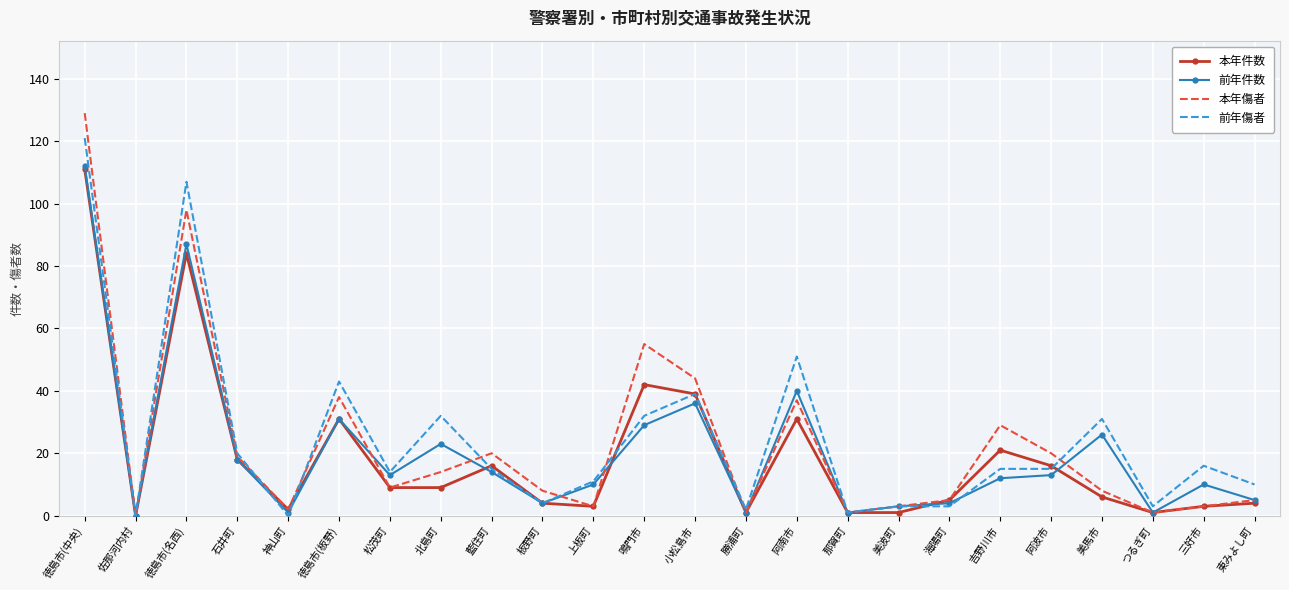

Which series changed the most between 徳島市(中央) and 阿波市?

本年傷者